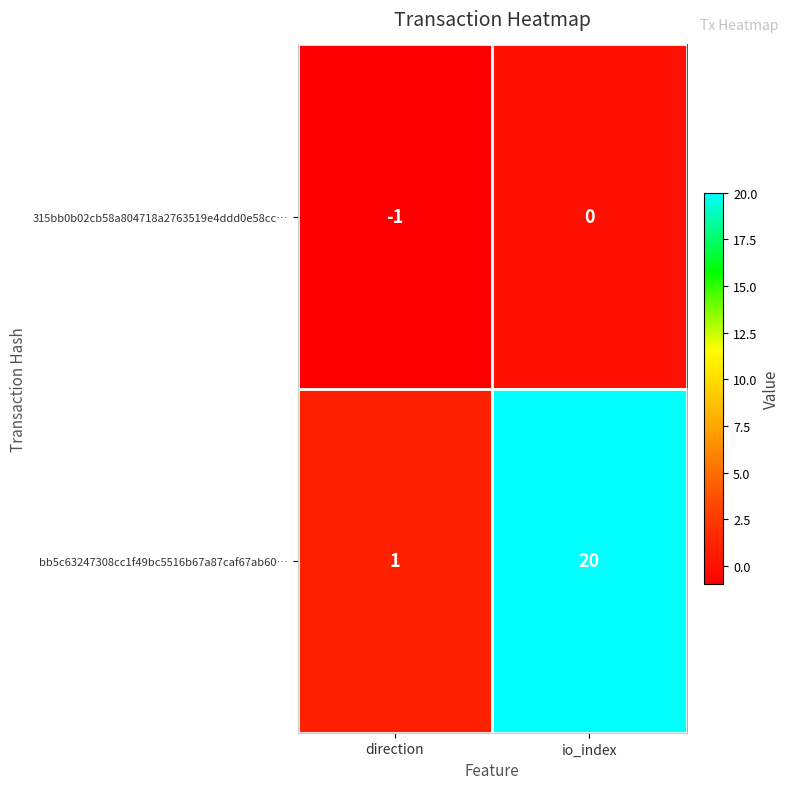

Reading right to left, what are all the values shown in this chart?

315bb0b02cb58a804718a2763519e4ddd0e58cc…: 0	-1
bb5c63247308cc1f49bc5516b67a87caf67ab60…: 20	1